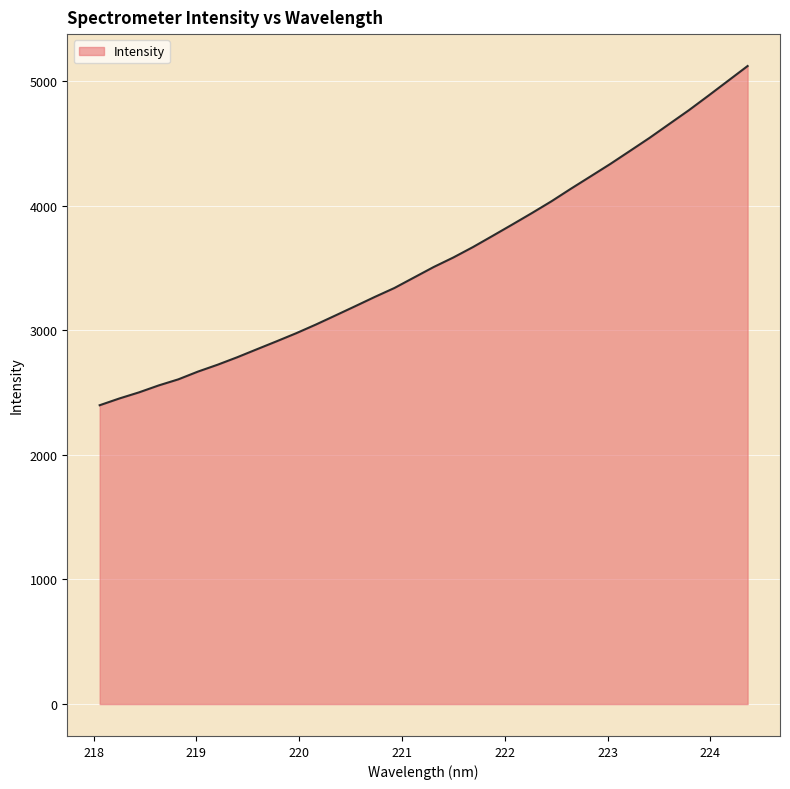

What is the greatest value displayed?

5121.3